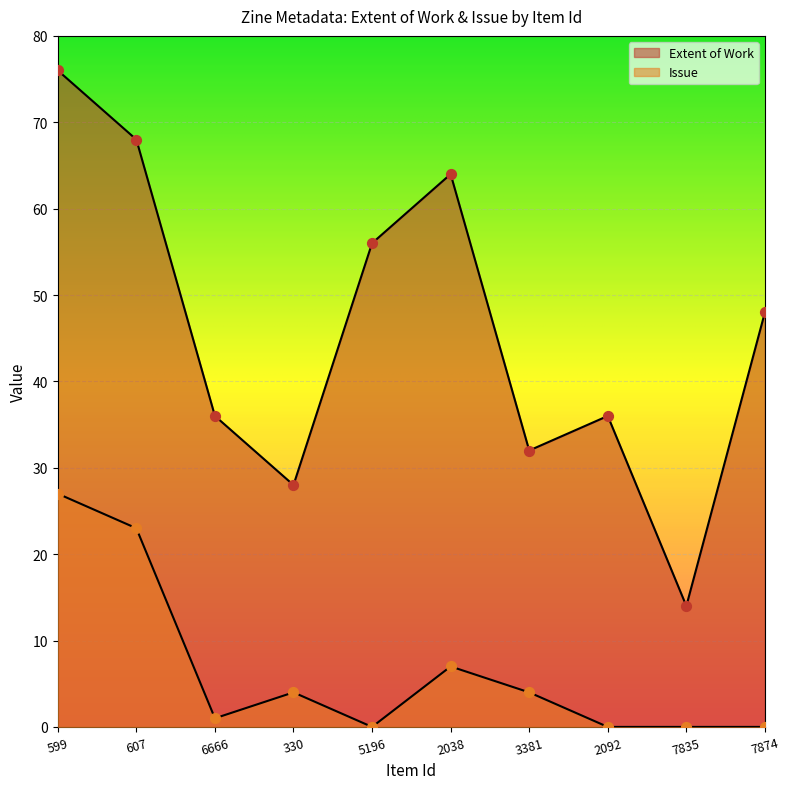

What are all the series names shown in the legend?

Extent of Work, Issue